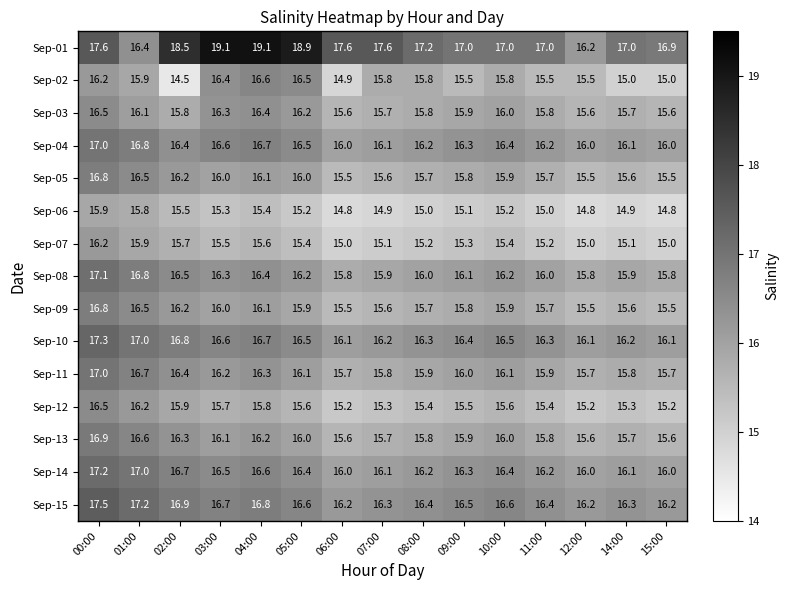

At which category is the sum across all series the highest?

00:00